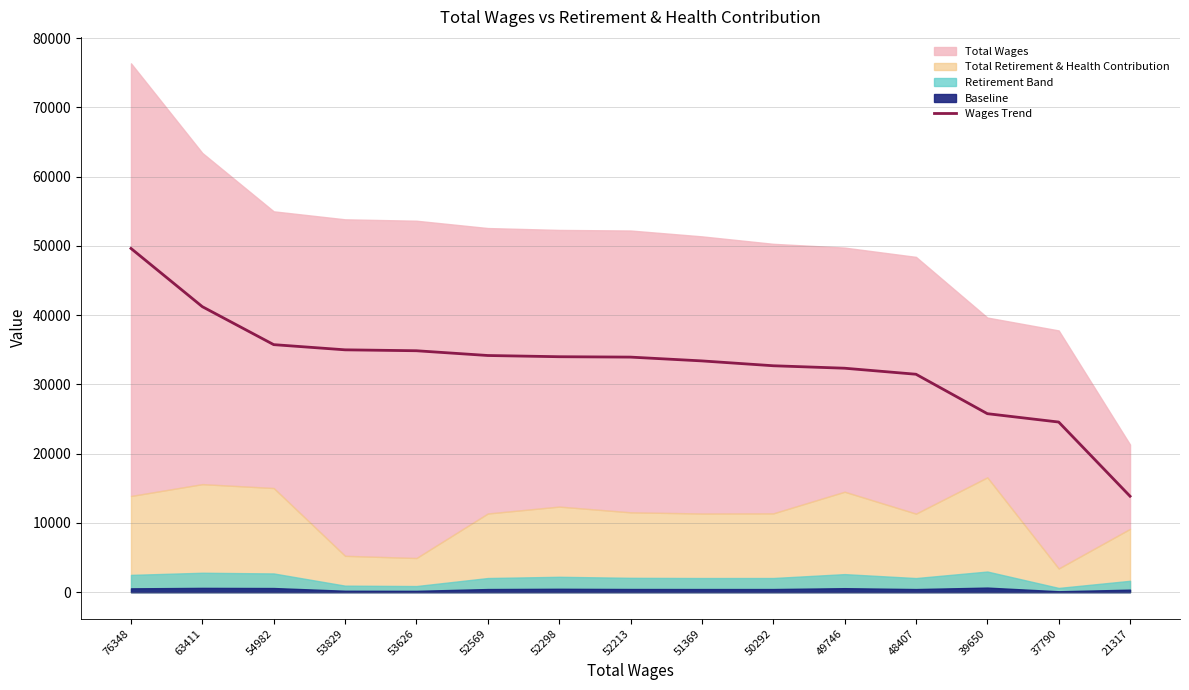

What is the highest value of the Wages Trend series?

49626.2